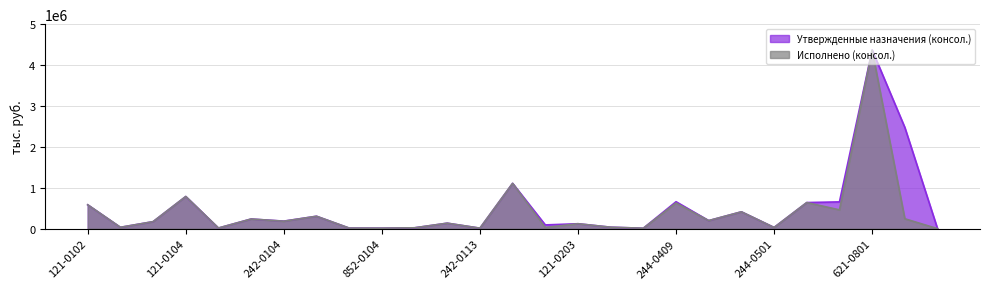

Reading right to left, list all the values displayed in this chart.

Утвержденные назначения (консол.): 730-1301=1299.0	622-0801=2475200.0	621-0801=4368952.0	244-0503=655858.0	243-0502=639404.0	244-0501=31047.1	243-0501=413041.2	244-0412=198000.0	244-0409=659900.0	244-0203=11600.0	129-0203=36741.0	121-0203=121659.0	244-0113=92614.0	243-0113=1108853.7	242-0113=13000.2	540-0106=135222.0	853-0104=22049.0	852-0104=13542.0	851-0104=14957.0	244-0104=304943.0	242-0104=185487.0	129-0104=237029.0	122-0104=16759.0	121-0104=787330.0	129-0102=172388.0	122-0102=34230.0	121-0102=584482.0
Исполнено (консол.): 730-1301=1297.2	622-0801=243200.0	621-0801=4361357.7	244-0503=460504.7	243-0502=639404.0	244-0501=29072.1	243-0501=413040.9	244-0412=198000.0	244-0409=628970.6	244-0203=11600.0	129-0203=36741.0	121-0203=121659.0	244-0113=30388.0	243-0113=1108853.7	242-0113=13000.0	540-0106=135222.0	853-0104=22048.5	852-0104=13542.0	851-0104=14957.0	244-0104=304239.2	242-0104=182987.0	129-0104=237029.0	122-0104=16758.2	121-0104=787329.2	129-0102=172386.7	122-0102=34230.0	121-0102=584481.7